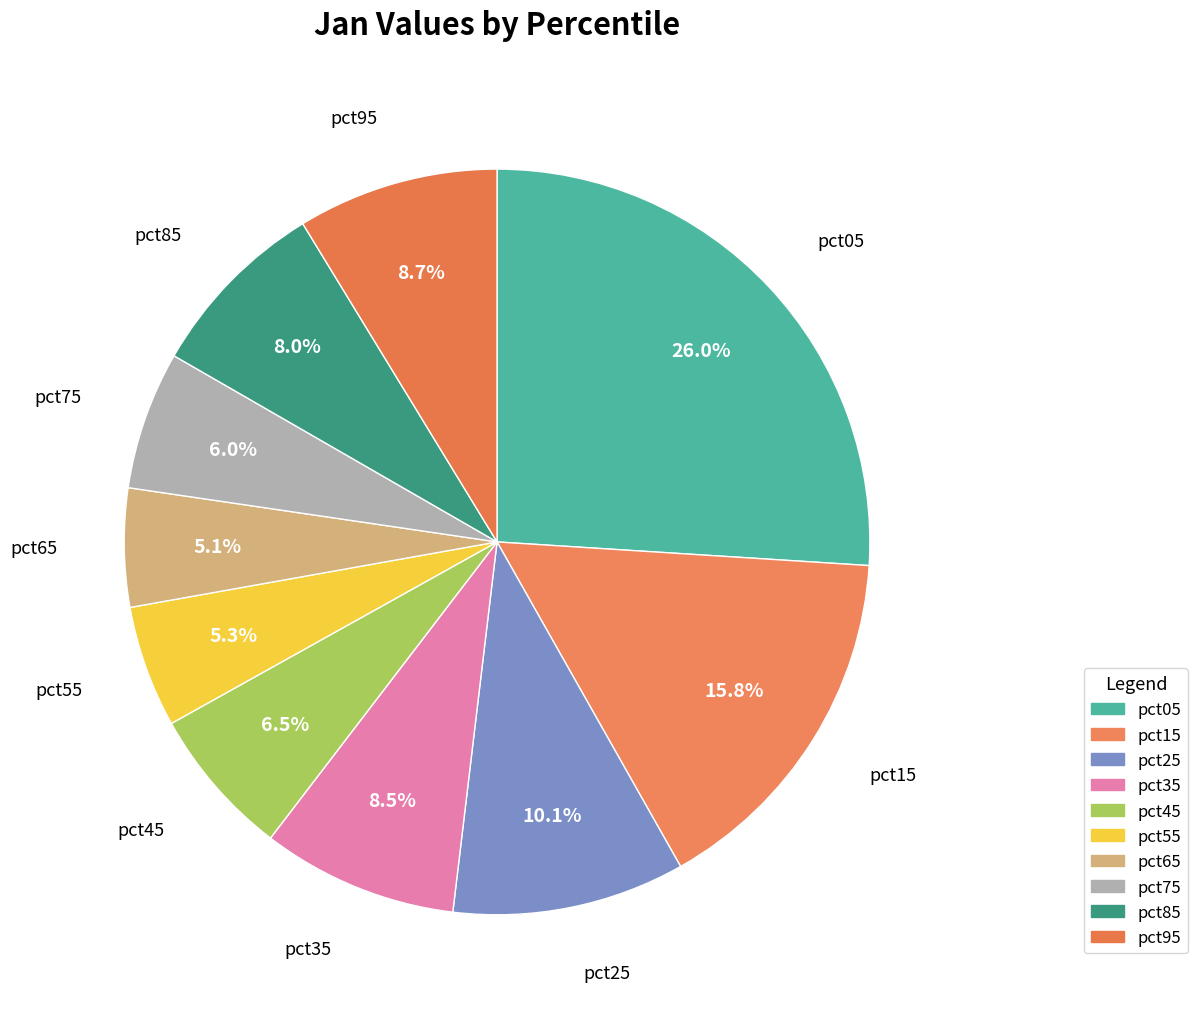

How many segments does this pie chart have?

10